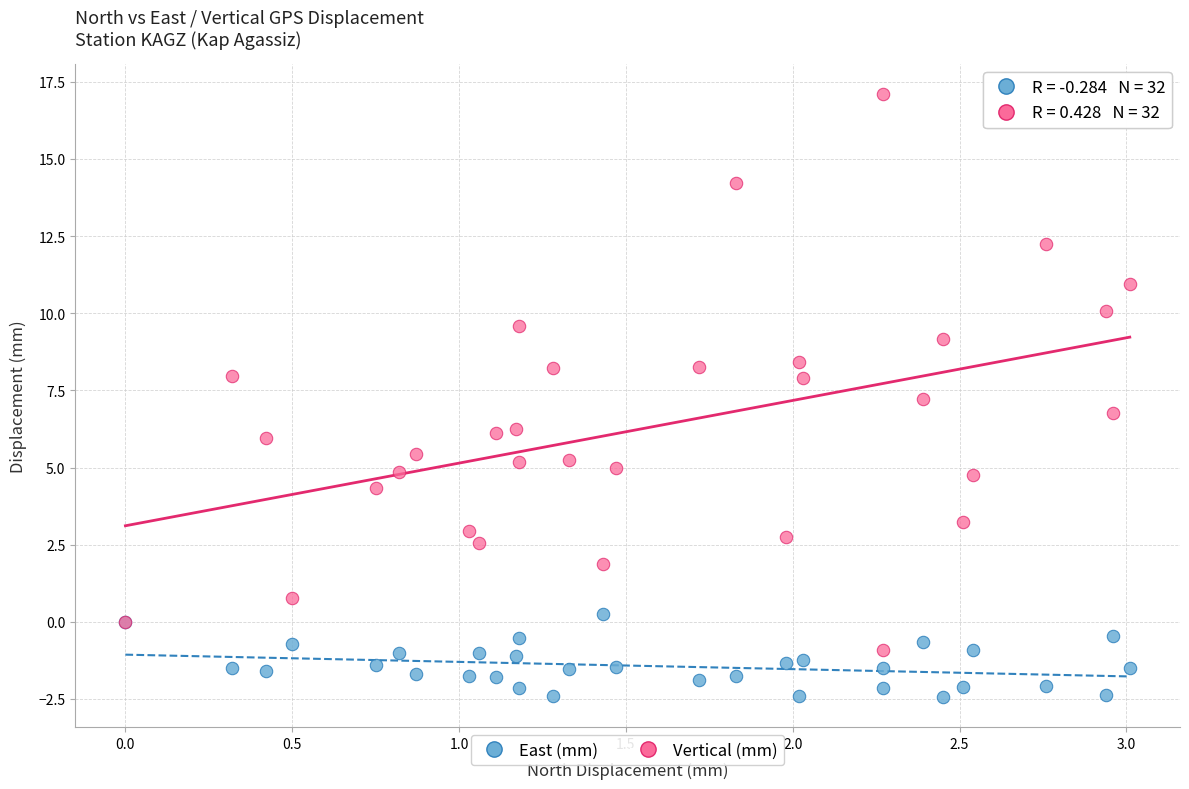

Which series reaches the maximum Y coordinate?

Vertical (mm)